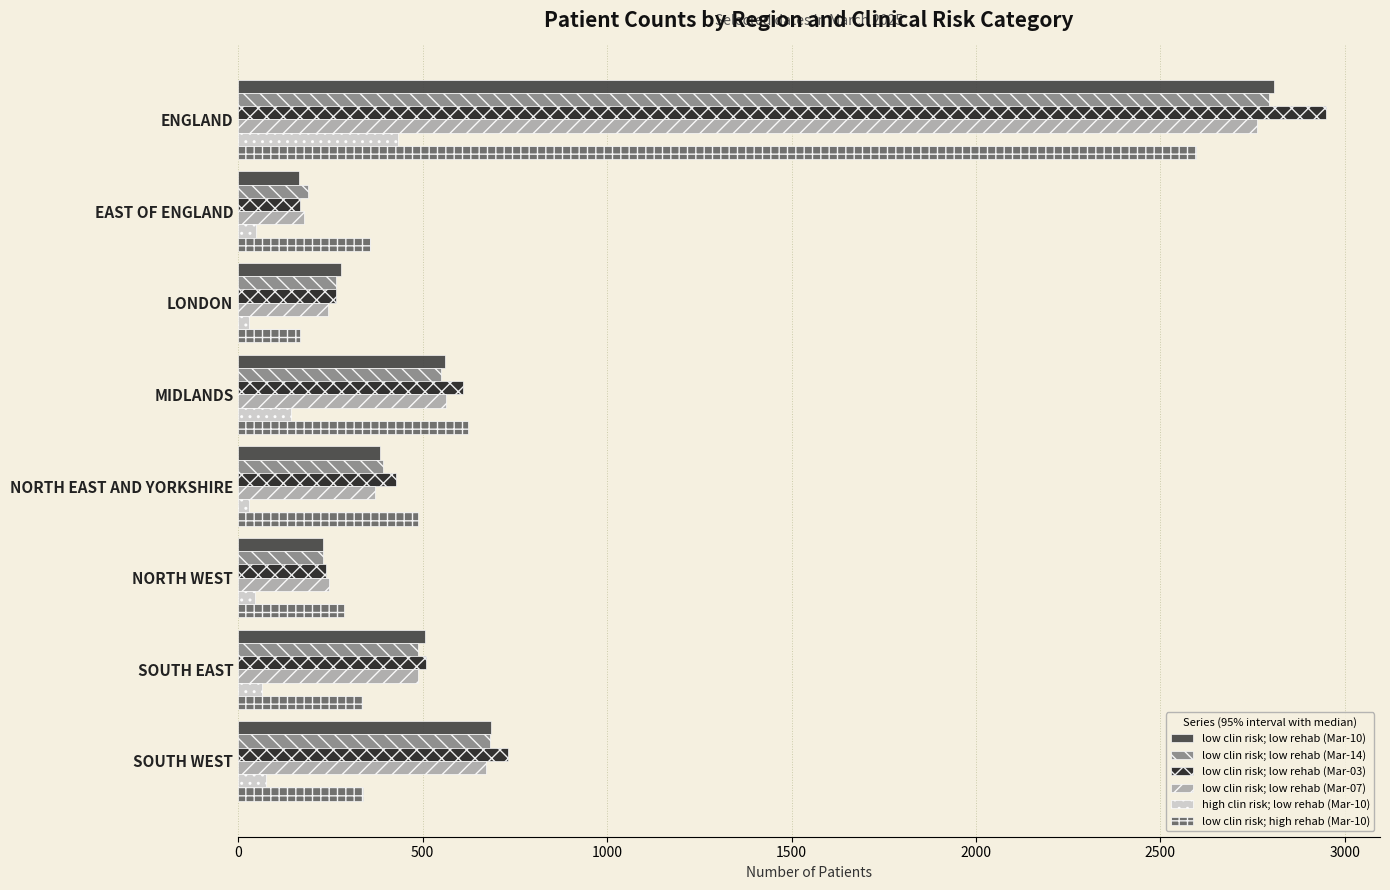

How many series are shown in this chart?

6